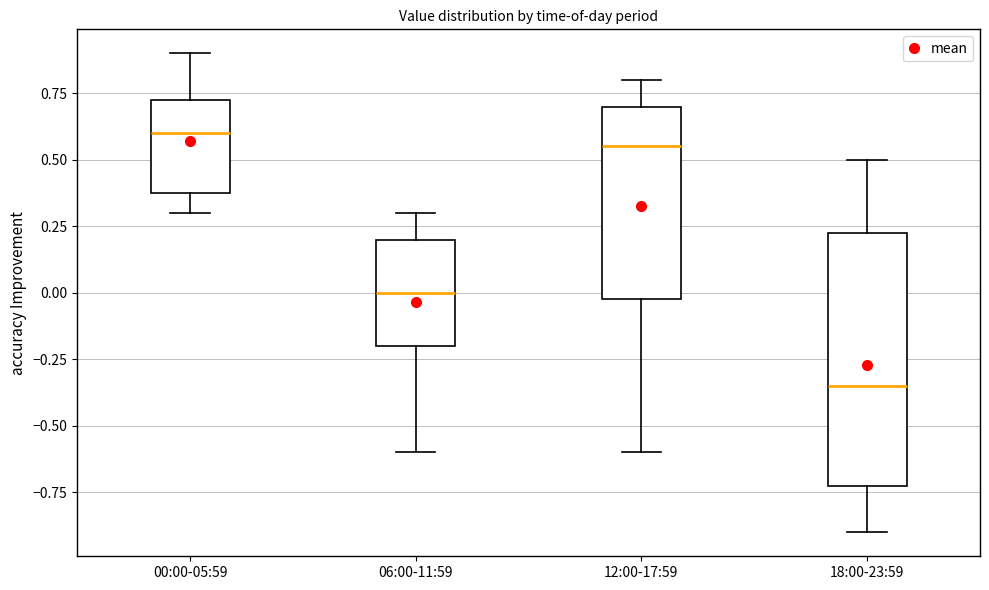

Reading left to right, read every box against the y-axis: the position of its median line, the range the box covers, and the ends of its whiskers. The values are not printed on the chart, so give them approximately, as read against the axis.

00:00-05:59: median 0.60, box 0.40 to 0.75, whiskers 0.30 to 0.90
06:00-11:59: median 0.00, box -0.20 to 0.20, whiskers -0.60 to 0.30
12:00-17:59: median 0.55, box 0.00 to 0.70, whiskers -0.60 to 0.80
18:00-23:59: median -0.35, box -0.70 to 0.25, whiskers -0.90 to 0.50